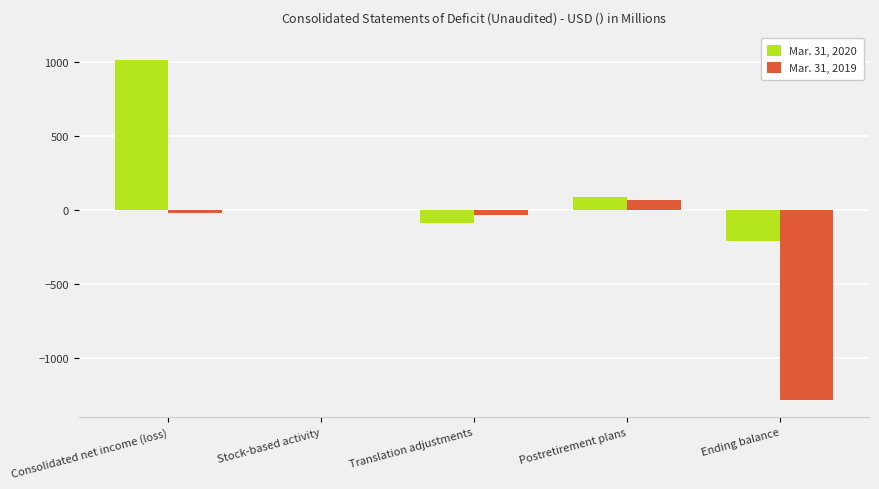

What is the maximum value for Mar. 31, 2019?

68.5